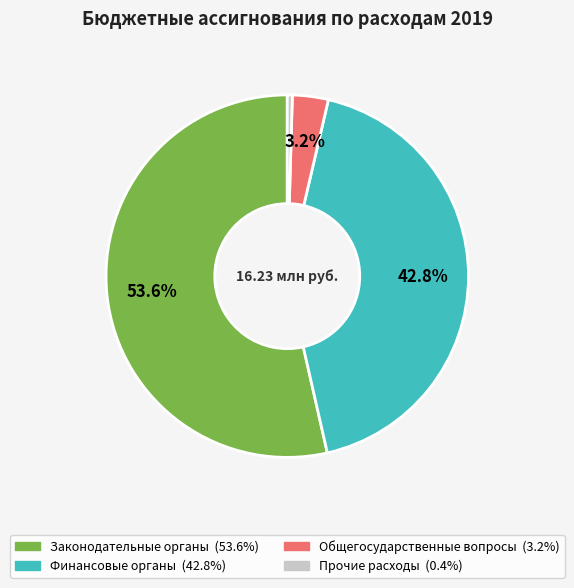

Does any single category account for the majority?

Yes